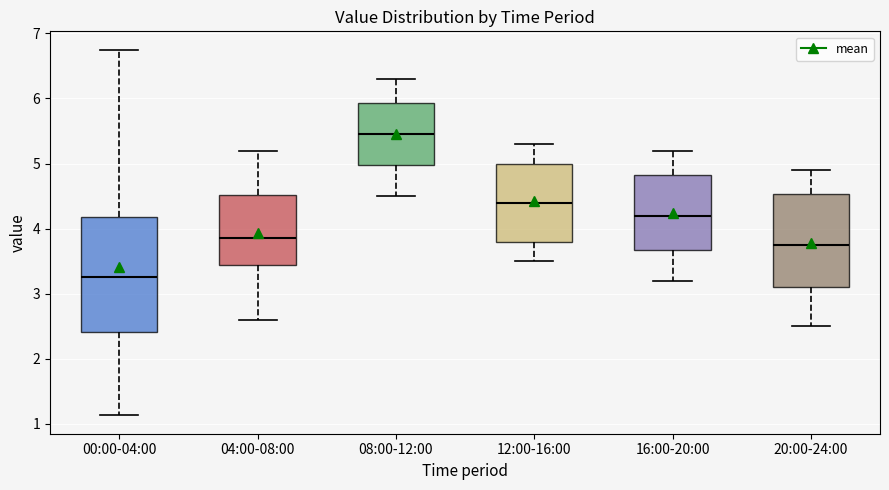

Where does the upper whisker of the box for 00:00-04:00 end on the y-axis? The values are not printed on the chart, so give them approximately, as read against the axis.

6.8